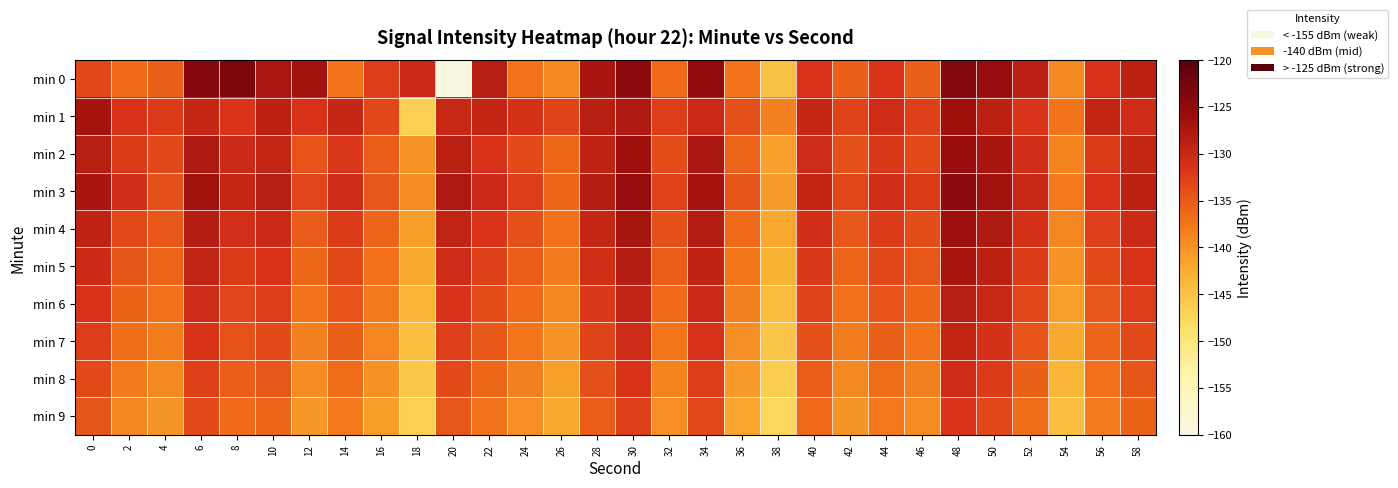

What is the total value across all series at 48?

-1274.4